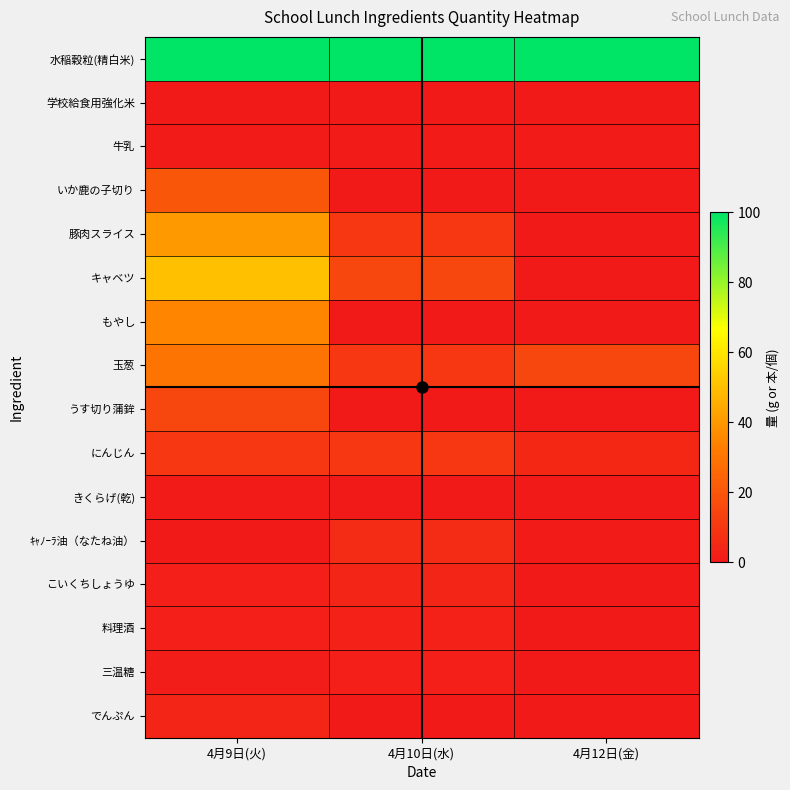

Which series has the largest total across all categories?

水稲穀粒(精白米)